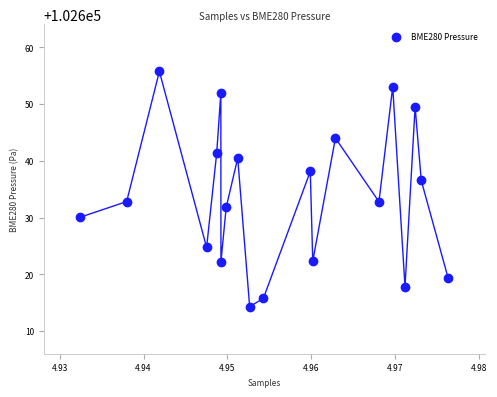

What Y value in the scatter plot is closest to 102635?

102636.5